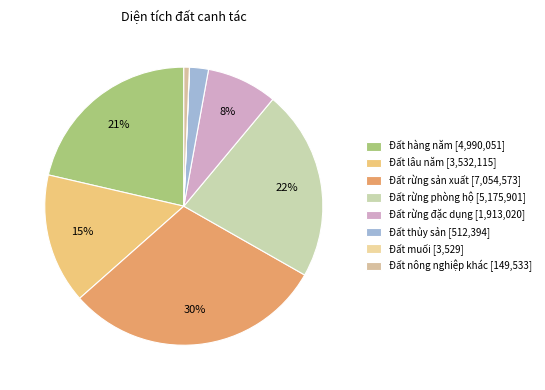

How many segments does this pie chart have?

8